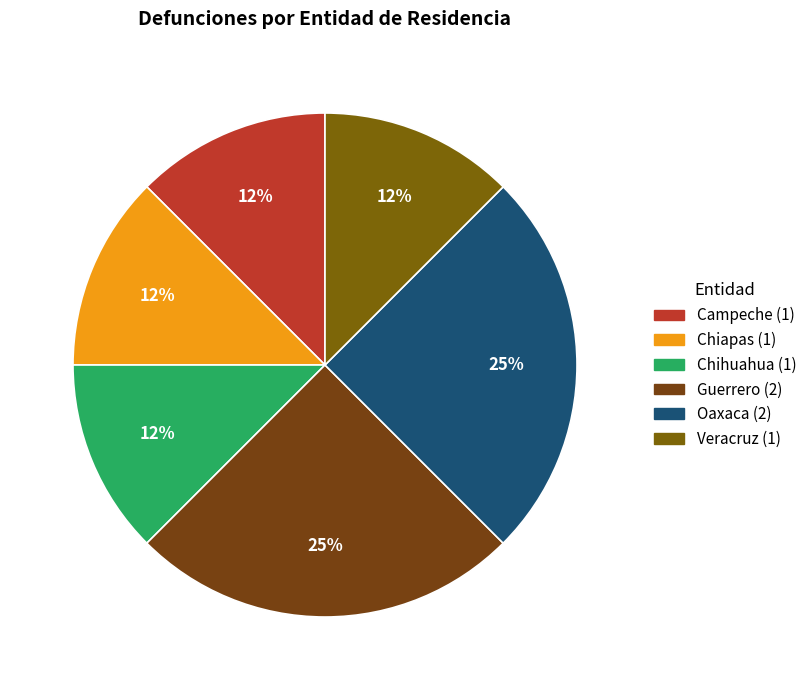

To the nearest percent, what is the average slice percentage?

17%